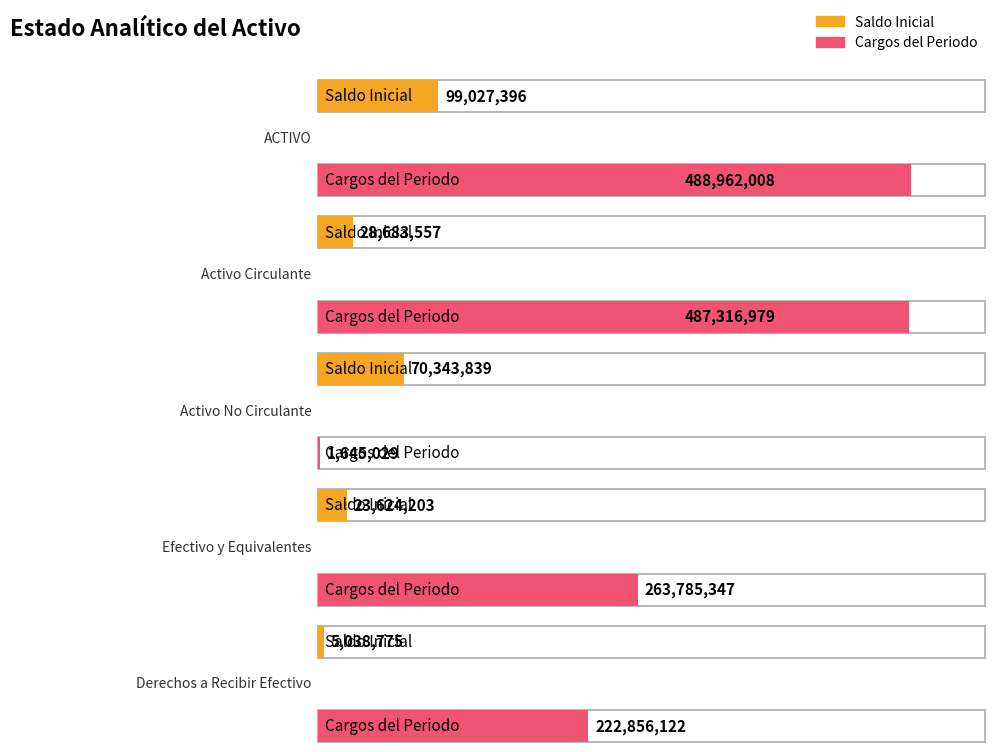

What is the label of the 2nd bar from the left?

Activo Circulante